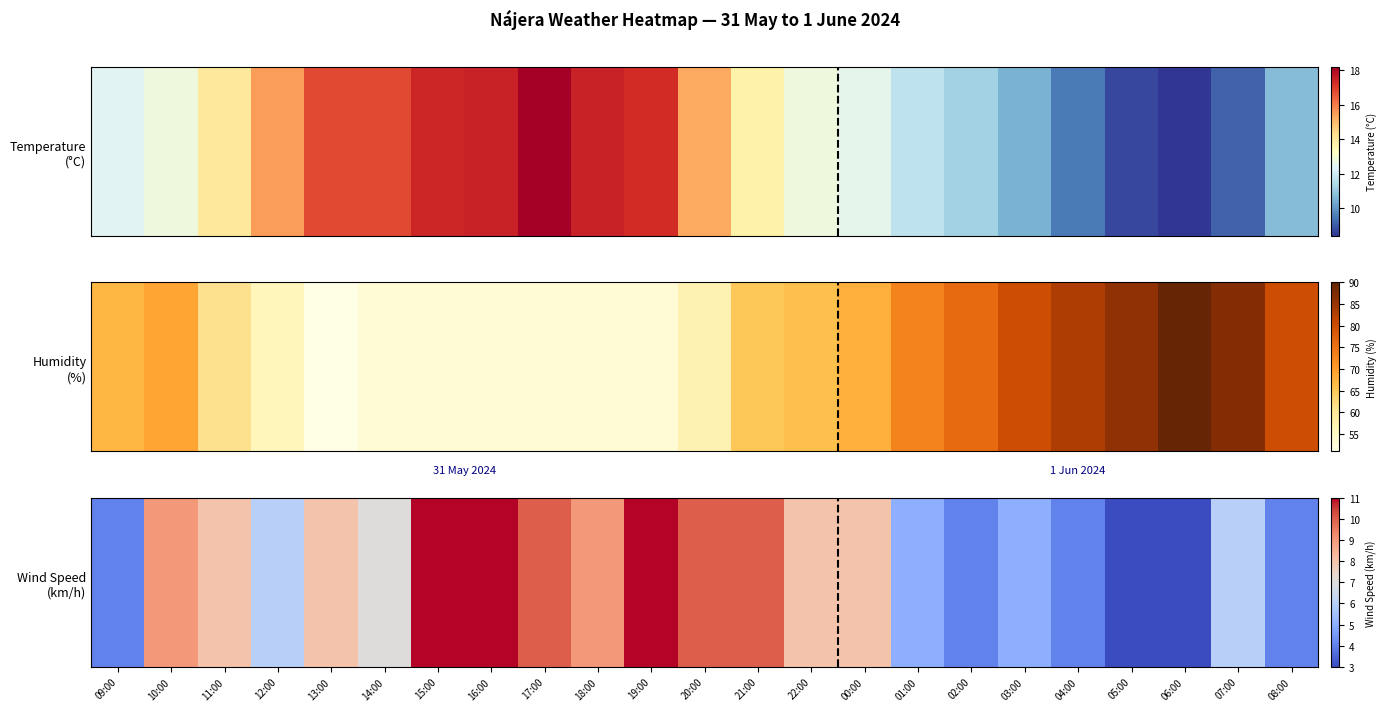

Count the number of data series in this chart.

1